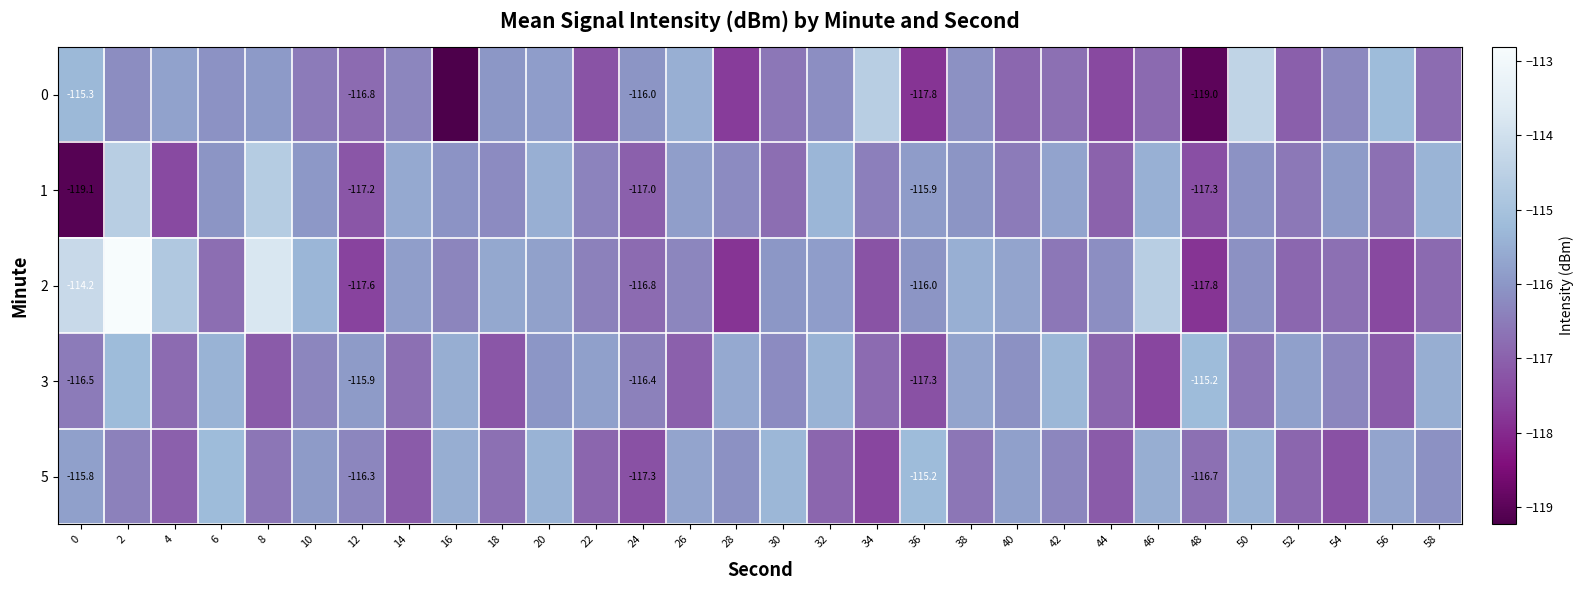

What is the difference between the highest and lowest values at 24?

1.3